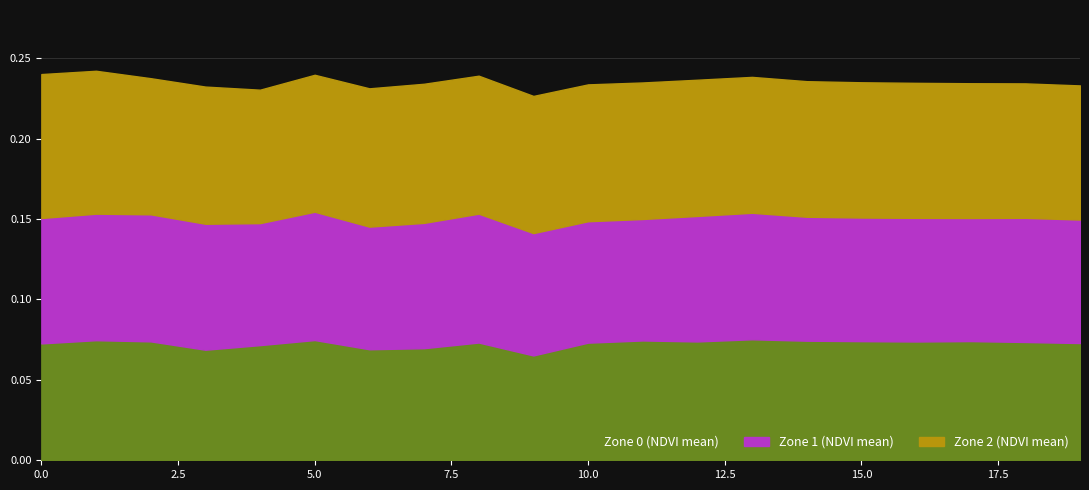

What is the average value of the Zone 0 (NDVI mean) series?

0.1